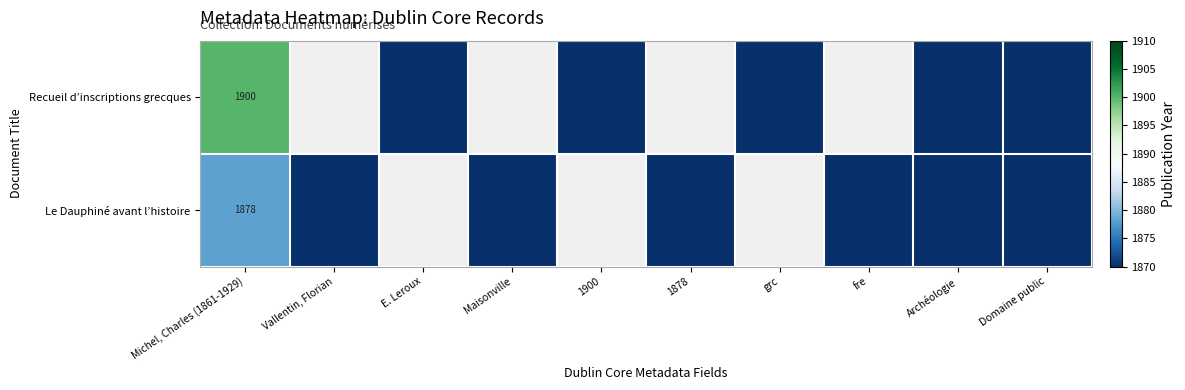

Which series has the largest range (max minus min)?

Recueil d’inscriptions grecques